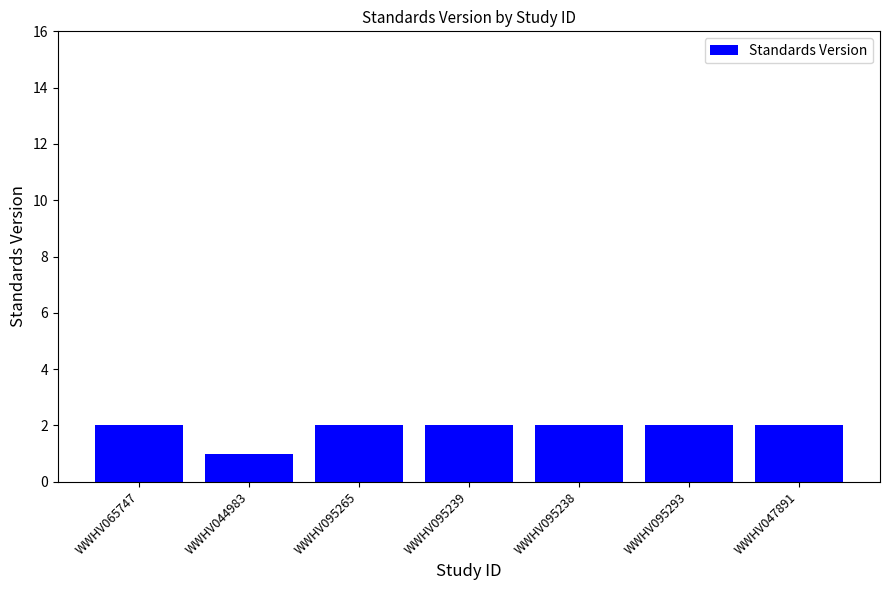

What is the maximum value shown in the chart?

2